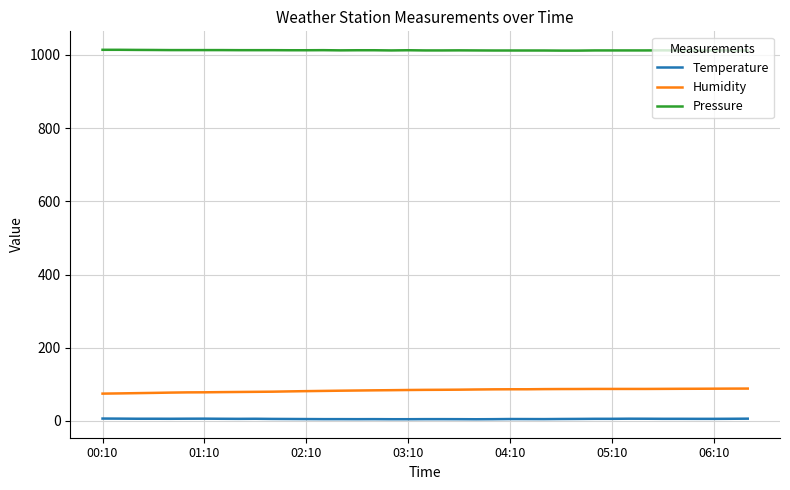

True or false: Temperature and Pressure intersect in this chart.

False